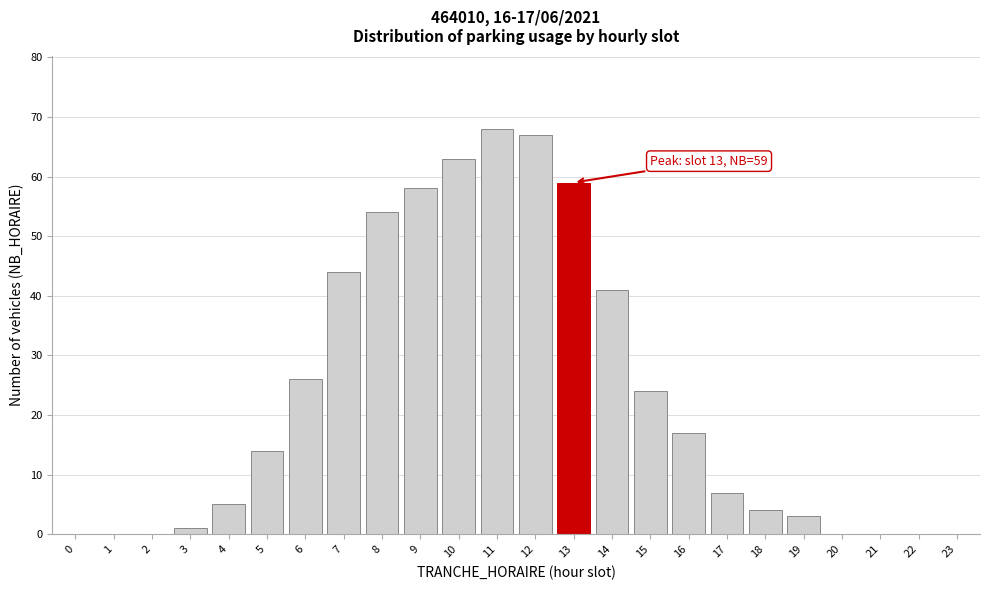

Reading left to right, list all the values displayed in this chart.

0=0	1=0	2=0	3=1	4=5	5=14	6=26	7=44	8=54	9=58	10=63	11=68	12=67	13=59	14=41	15=24	16=17	17=7	18=4	19=3	20=0	21=0	22=0	23=0